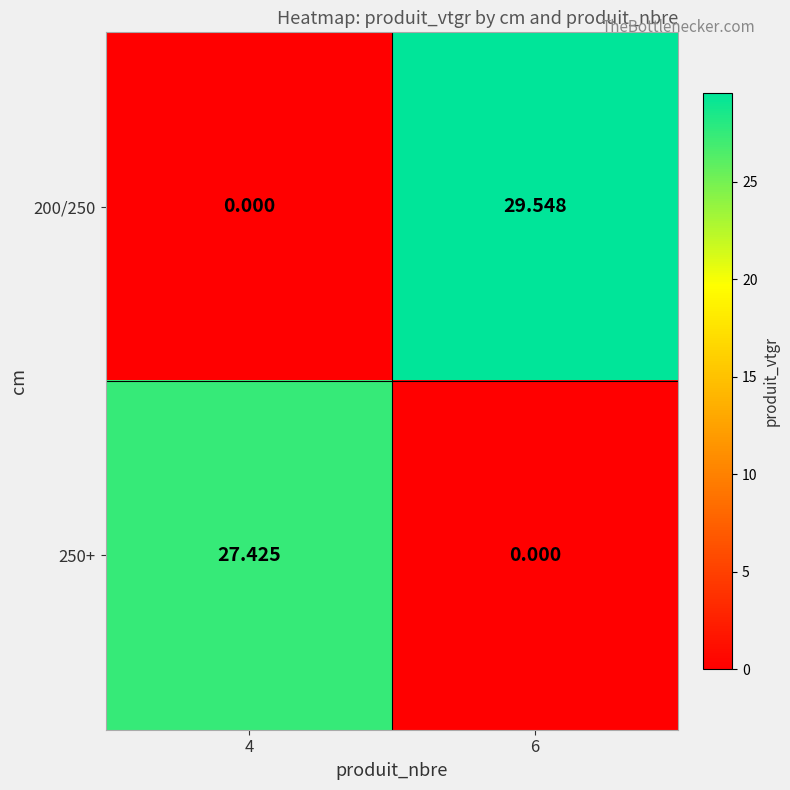

Is the value of 250+ at 4 greater than the value of 200/250 at 4?

Yes